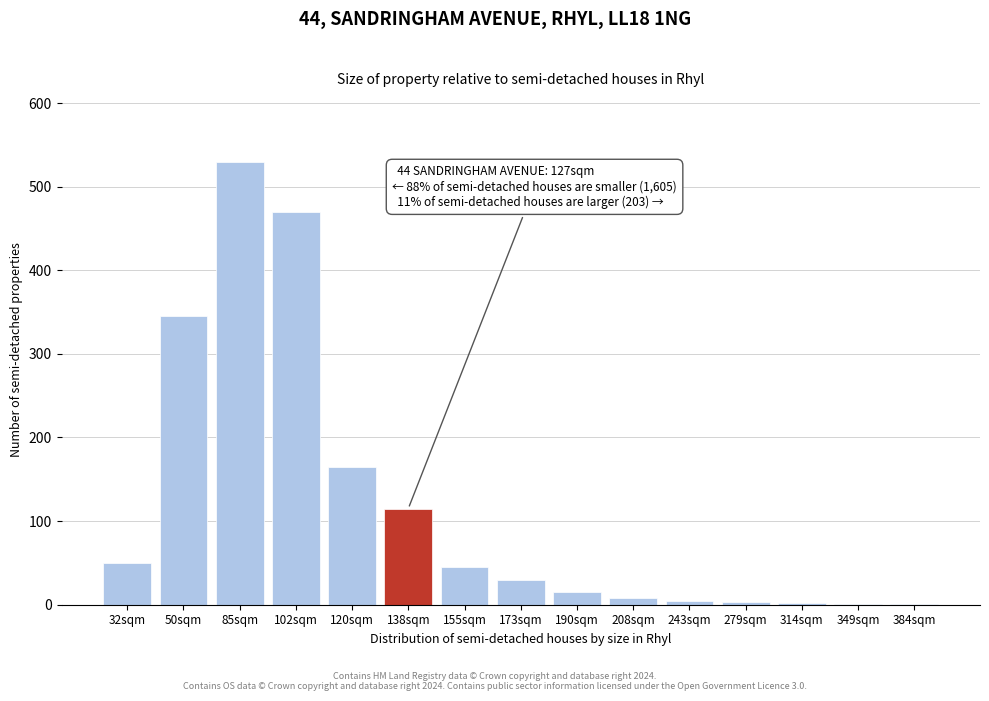

The chart shows a value of 8 at 208sqm. True or false?

True